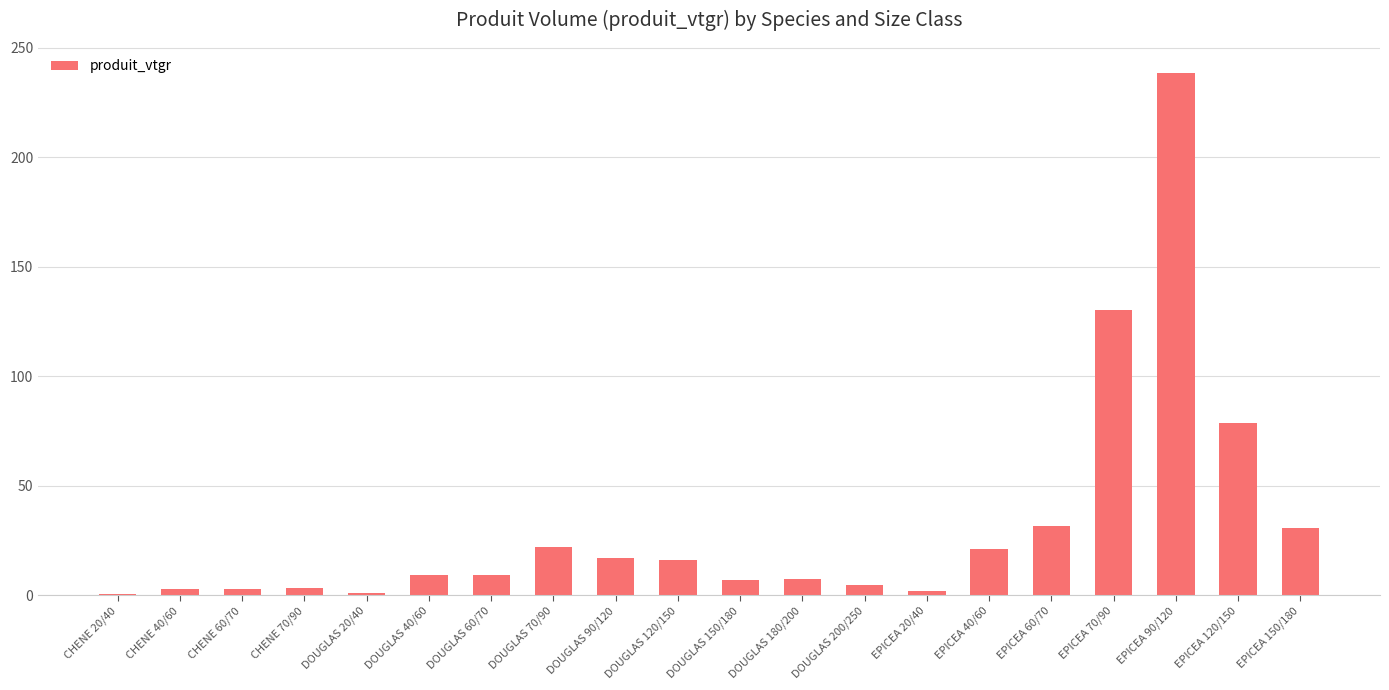

Where is the data nearest to the value 119?

EPICEA 70/90